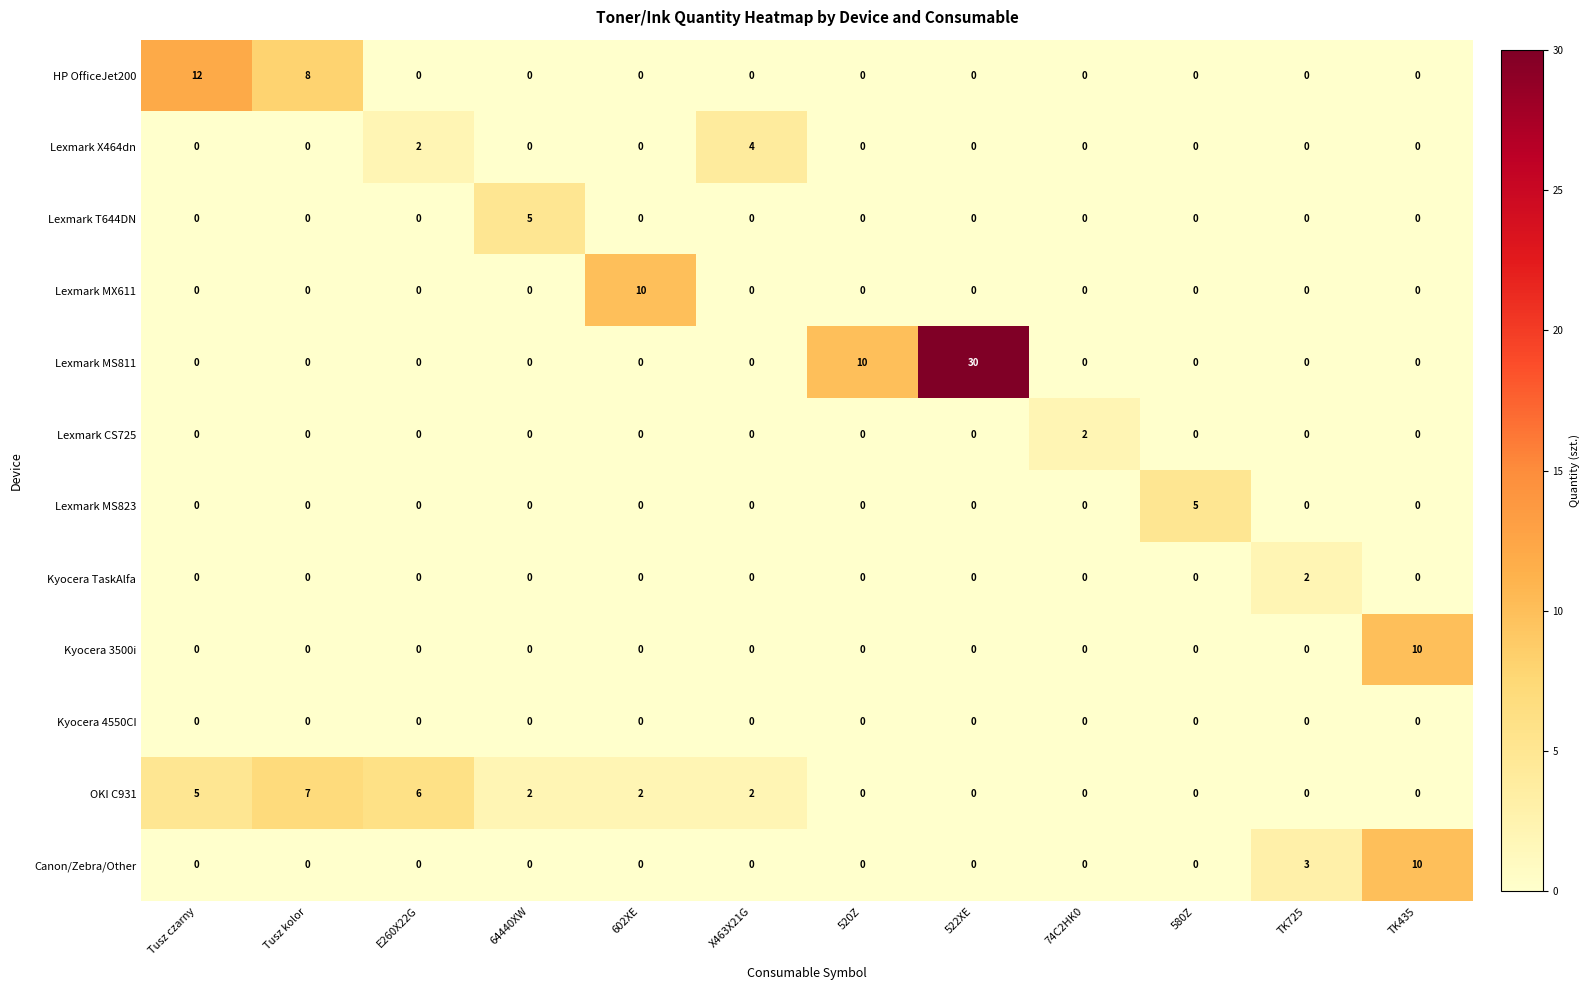

At which category is the sum across all series the highest?

522XE